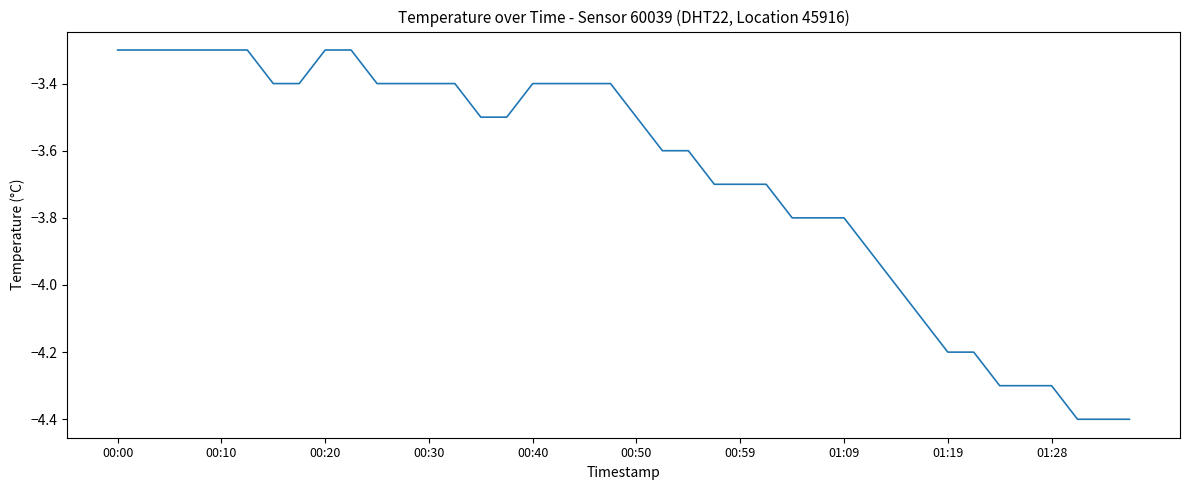

What is the greatest value displayed?

-3.3